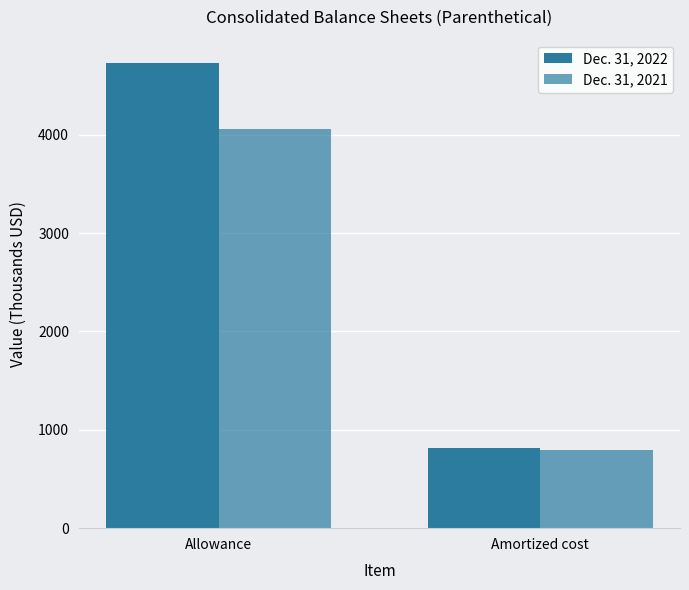

What value does the Dec. 31, 2021 series have at Amortized cost?

792